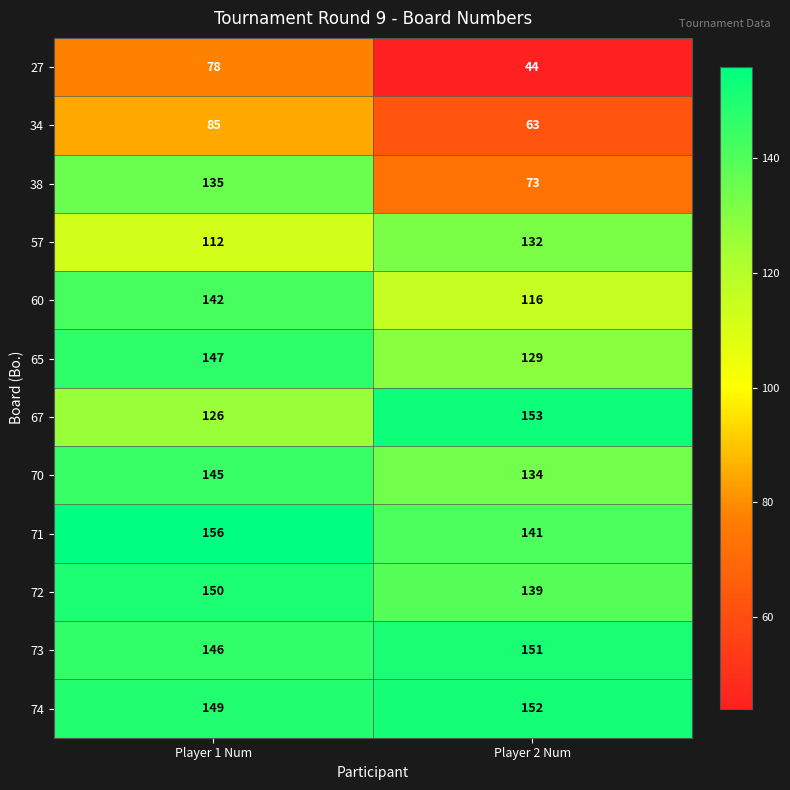

At which category does the chart reach its minimum across all series?

Player 2 Num